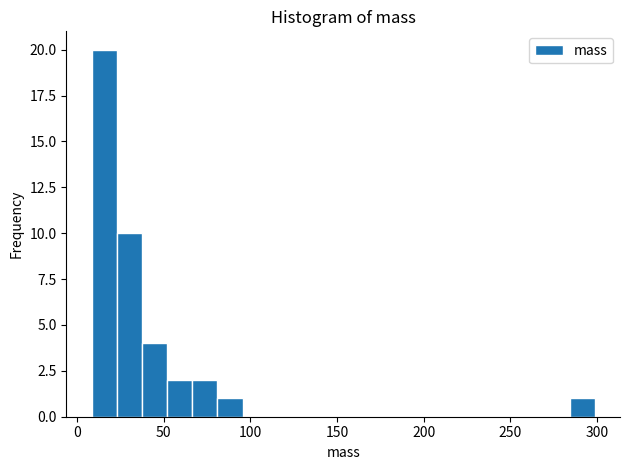

Read against the x-axis, roughly where is the centre of the tallest bar?

15